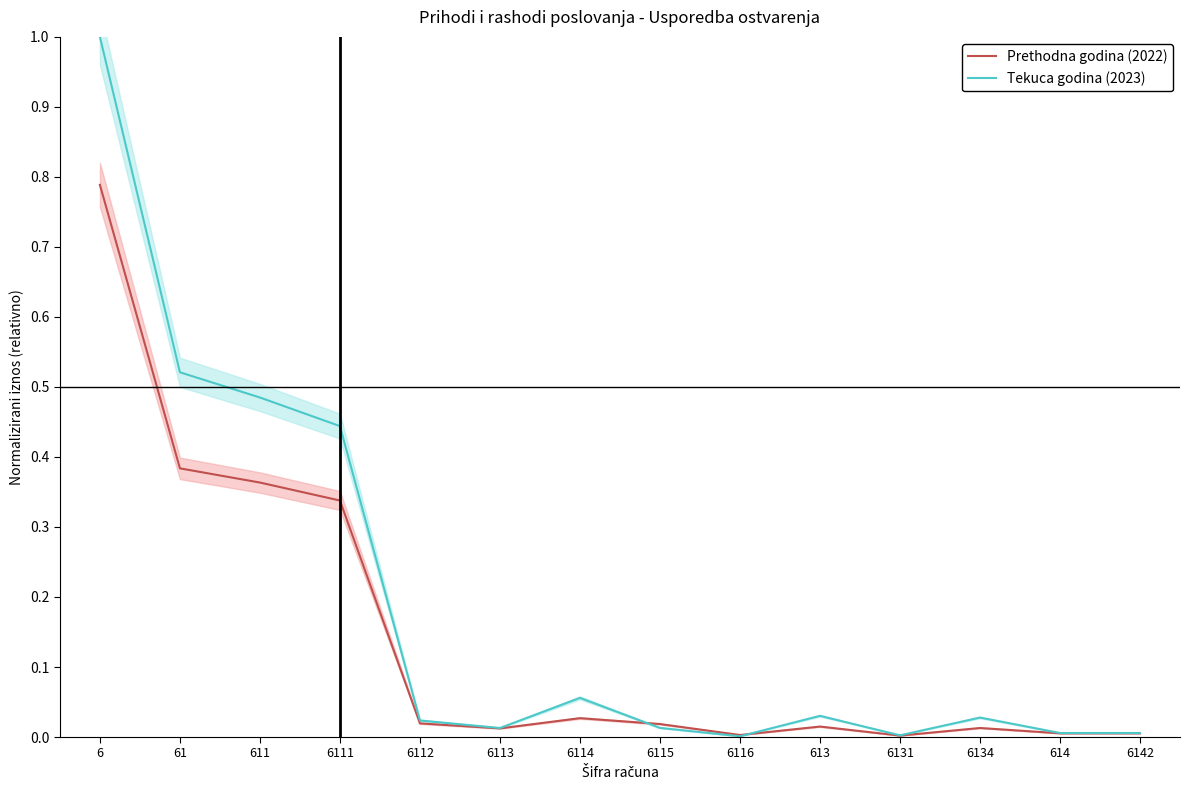

What is the difference between the maximum and minimum values in the Tekuca godina (2023) series?

1.0